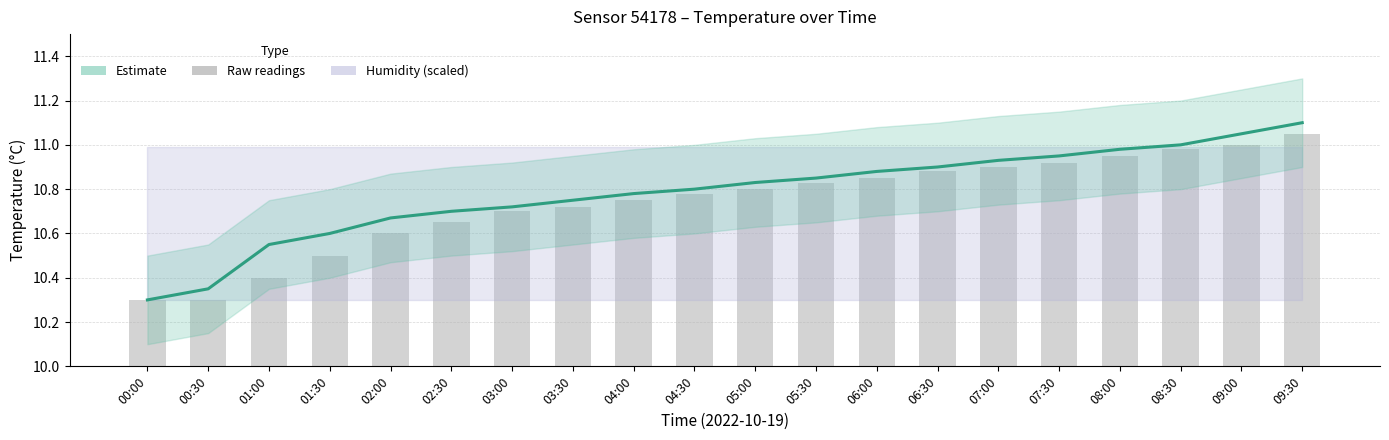

What position from the left is 08:00?

17